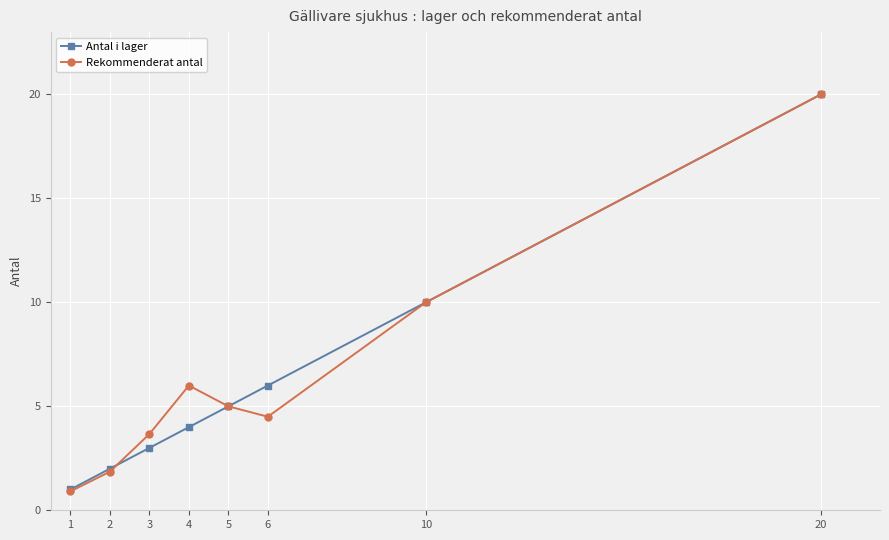

Reading right to left, extract all data points from this chart.

Antal i lager: 20=20.0	10=10.0	6=6.0	5=5.0	4=4.0	3=3.0	2=2.0	1=1.0
Rekommenderat antal: 20=20.0	10=10.0	6=4.5	5=5.0	4=6.0	3=3.7	2=1.9	1=0.9